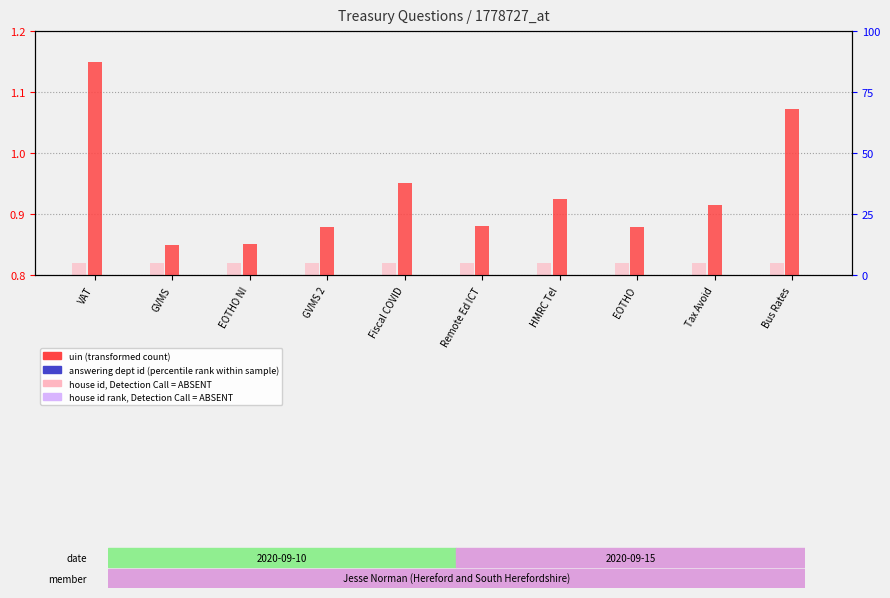

Which category has the highest value across all series?

VAT